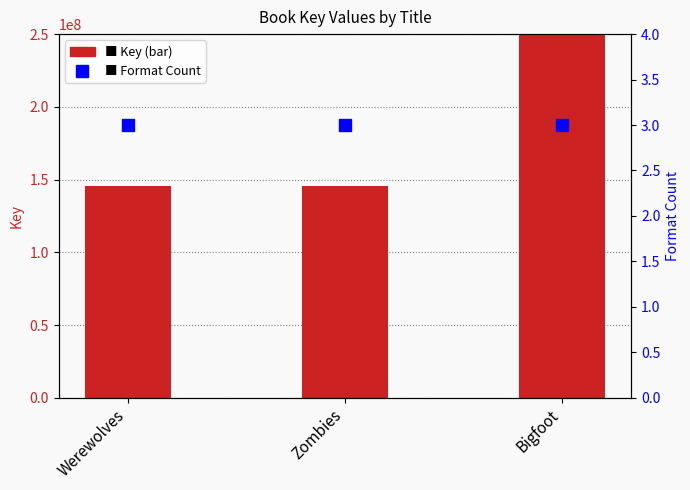

Is it true that Key equals 3458853548 at Bigfoot?

False